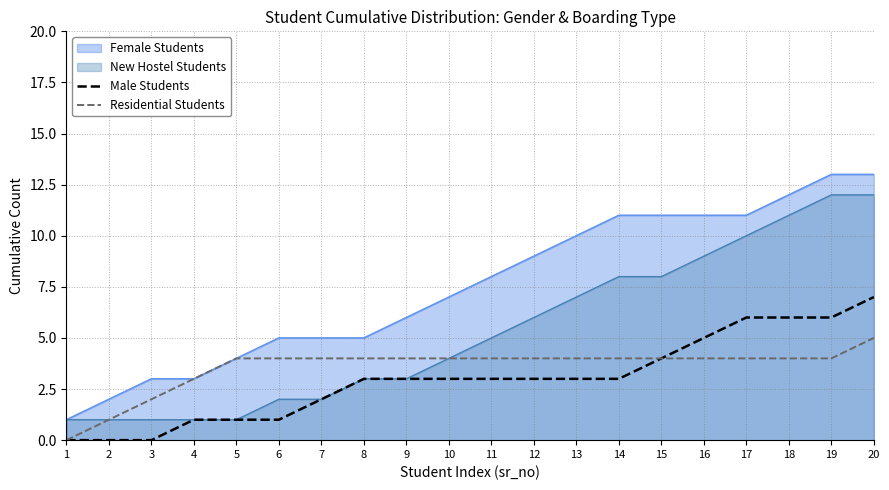

At which label does Male Students reach its minimum?

1